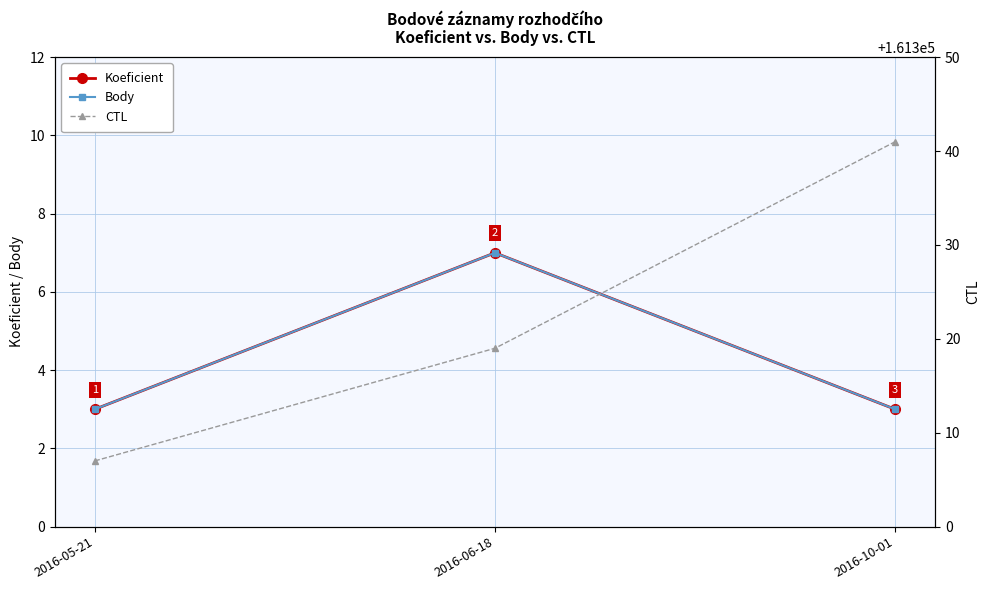

What is the difference between the Koeficient values at 2016-06-18 and 2016-10-01?

4